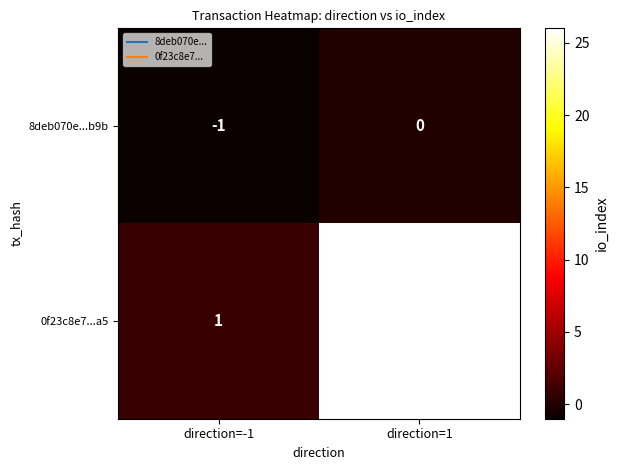

What is the difference between the highest and lowest values at direction=1?

26